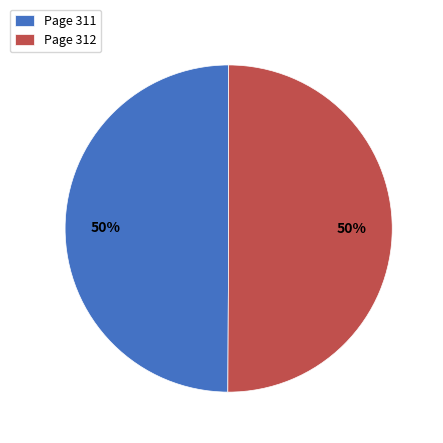

What percentage is the Page 312 slice, to the nearest percent?

50%